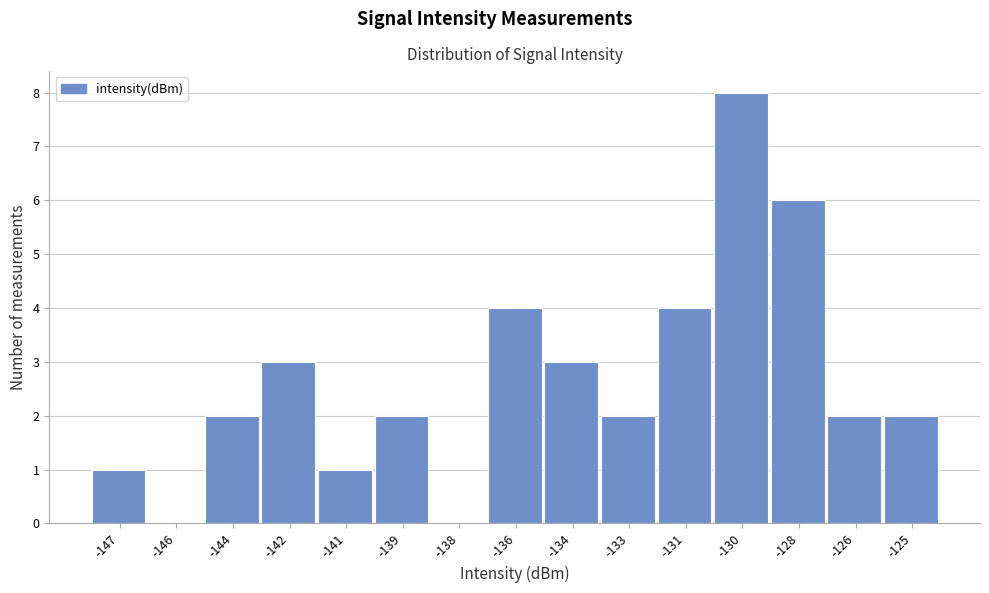

Reading right to left, what are all the values shown in this chart?

-125=2	-126=2	-128=6	-130=8	-131=4	-133=2	-134=3	-136=4	-138=0	-139=2	-141=1	-142=3	-144=2	-146=0	-147=1